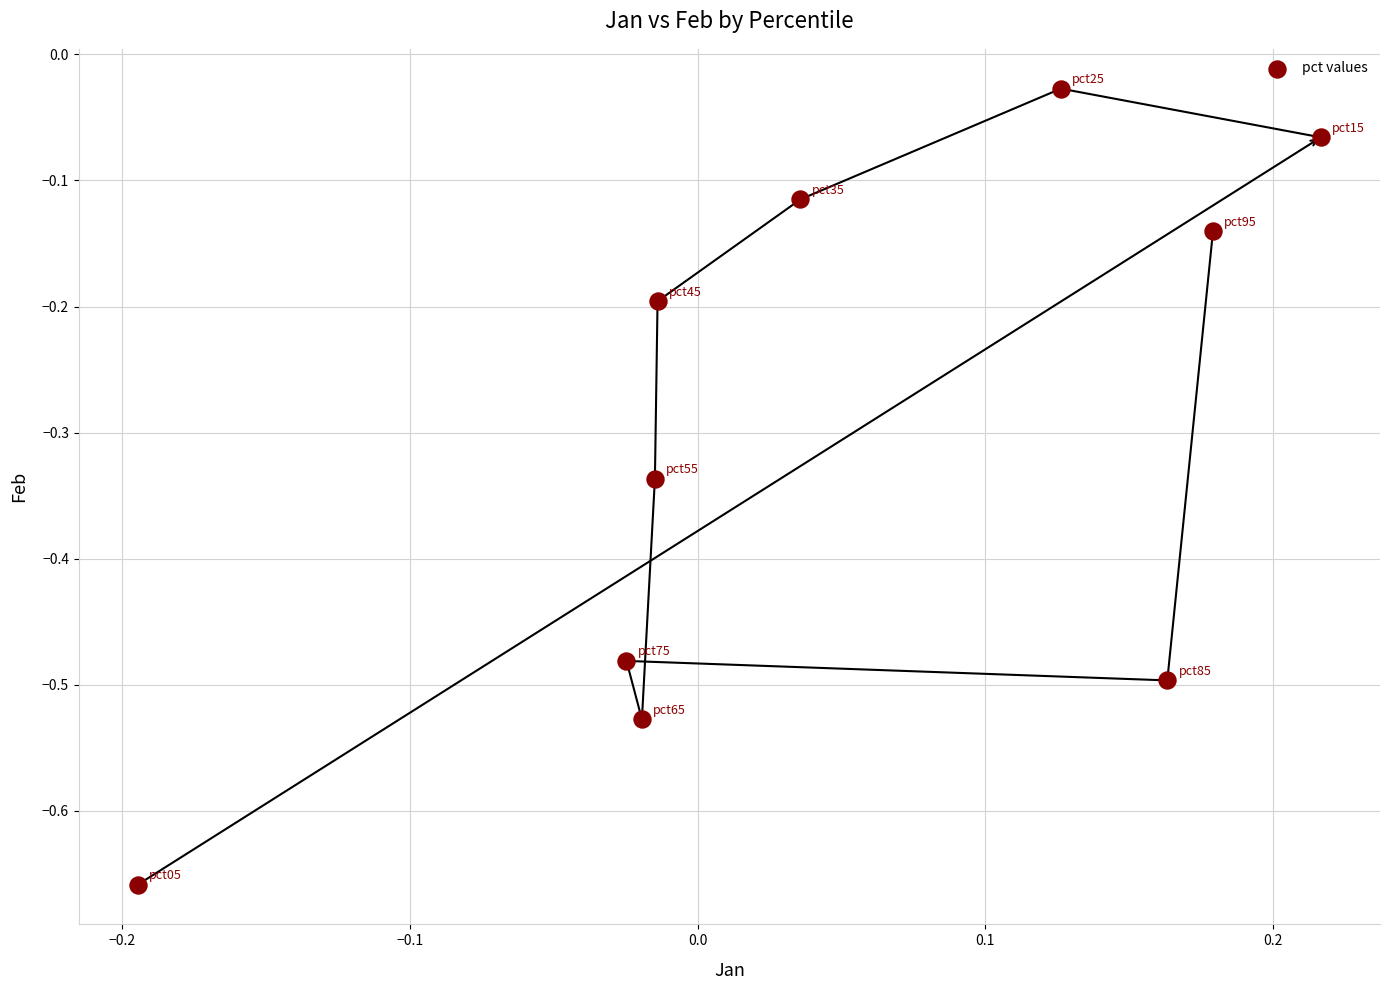

What is the range of X values (max minus min)?

0.4